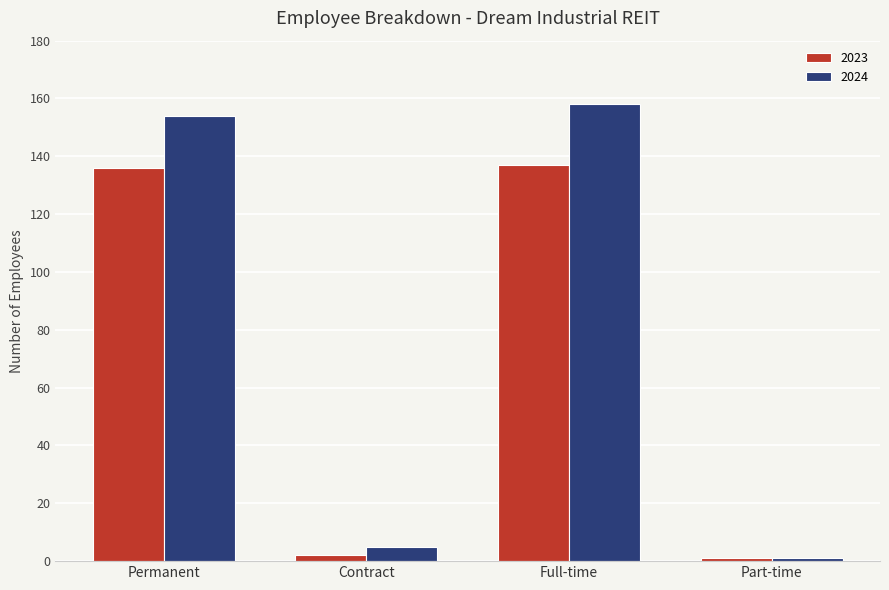

What is the difference between the highest and lowest values at Permanent?

18